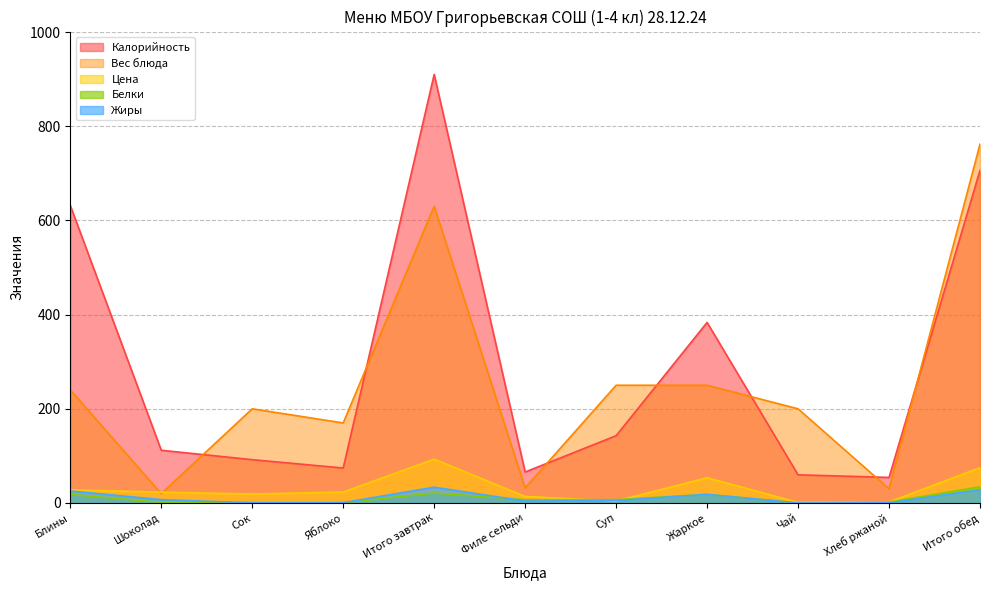

What is the label of the 2nd point from the left?

Шоколад